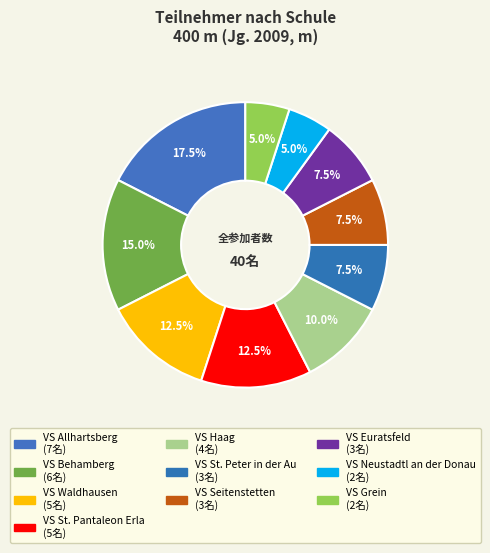

How many segments does this pie chart have?

10